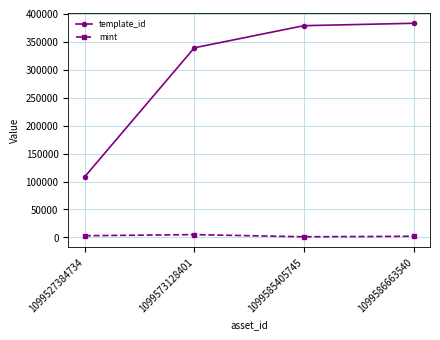

At how many categories does at least one series exceed 213296?

3